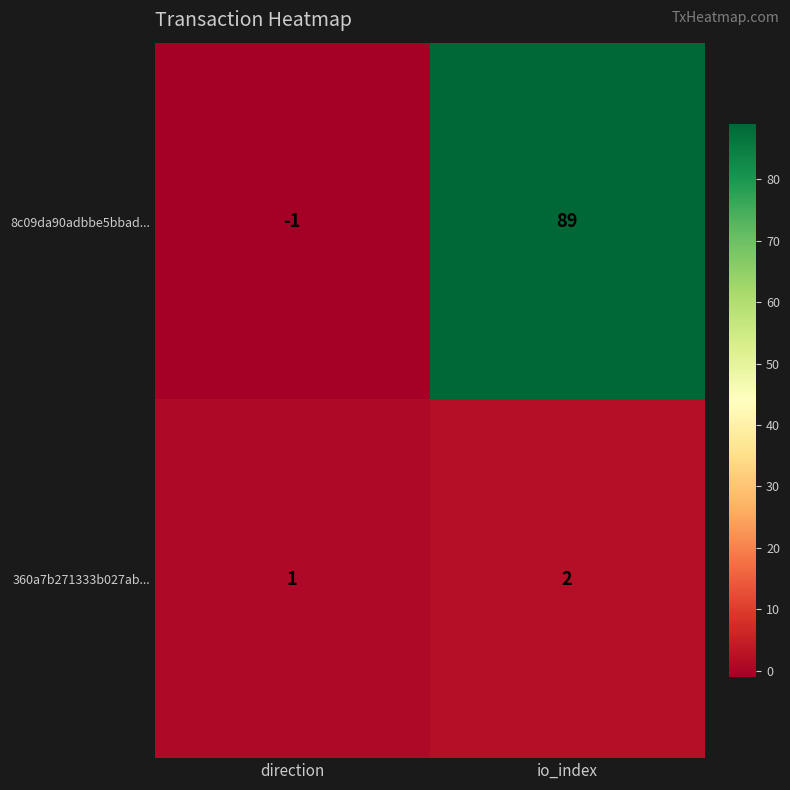

What is the minimum value shown in the chart?

-1